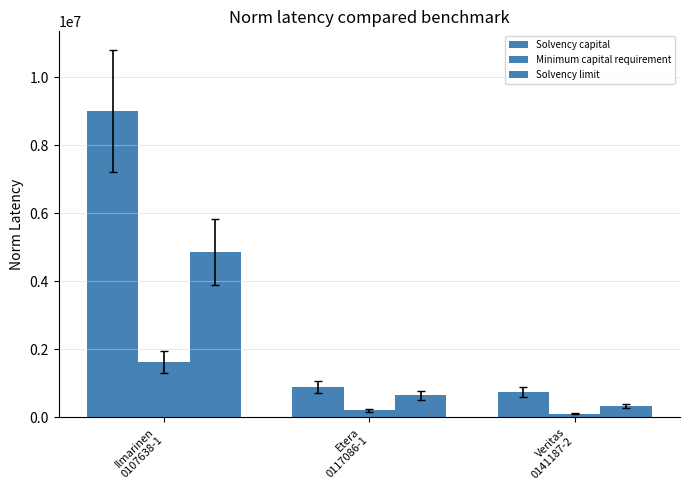

At Veritas
0141187-2, list the series in order from largest to smallest.

Solvency capital, Solvency limit, Minimum capital requirement